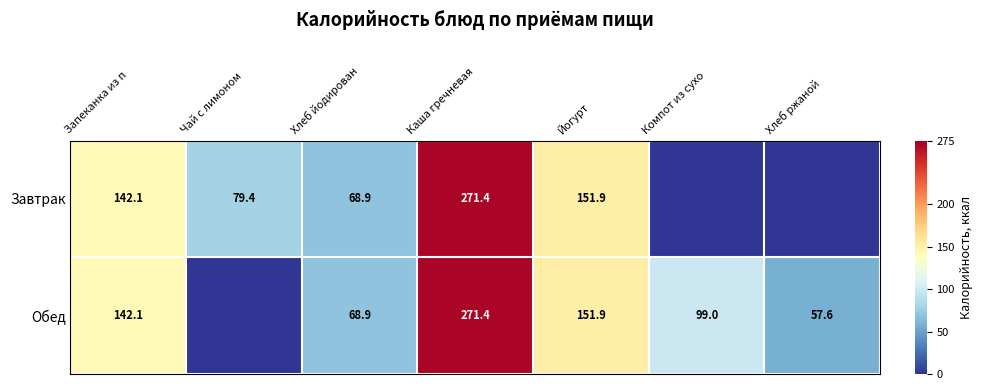

The Завтрак series shows 79.4 at Чай с лимоном. True or false?

True